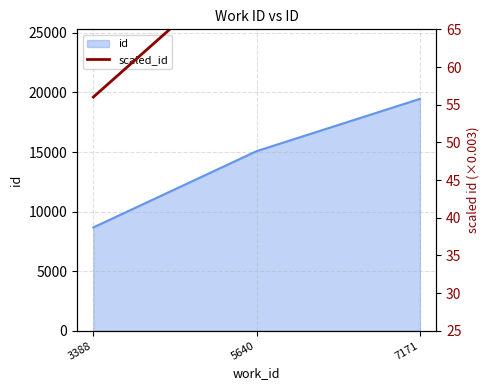

Reading left to right, extract all data points from this chart.

56.0	75.2	88.4